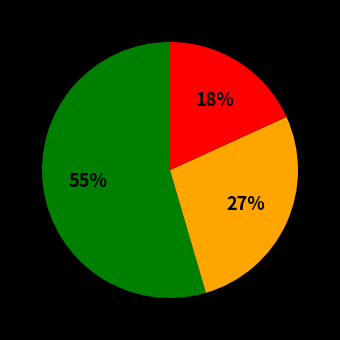

To the nearest percent, what is the average slice percentage?

33%